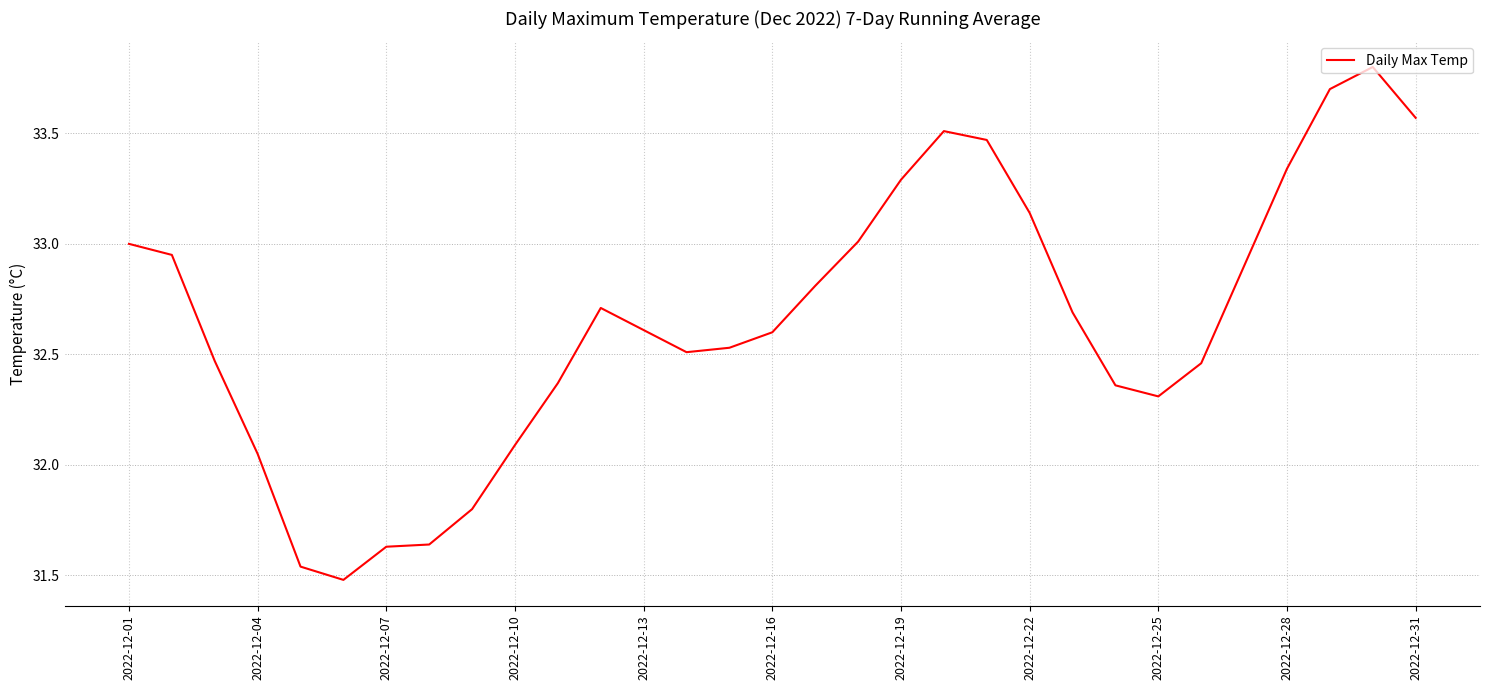

What is the difference between the maximum and minimum values?

2.3